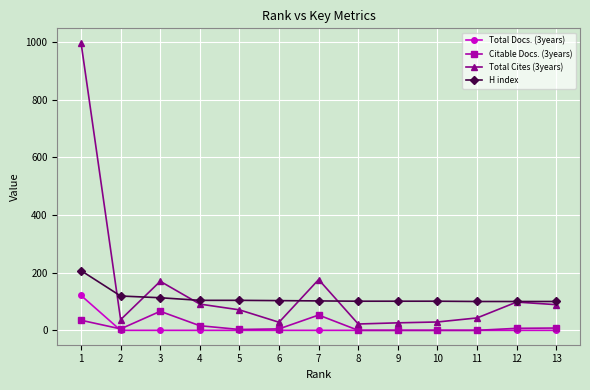

Rank the series at 3 from highest to lowest value.

Total Cites (3years), H index, Citable Docs. (3years), Total Docs. (3years)